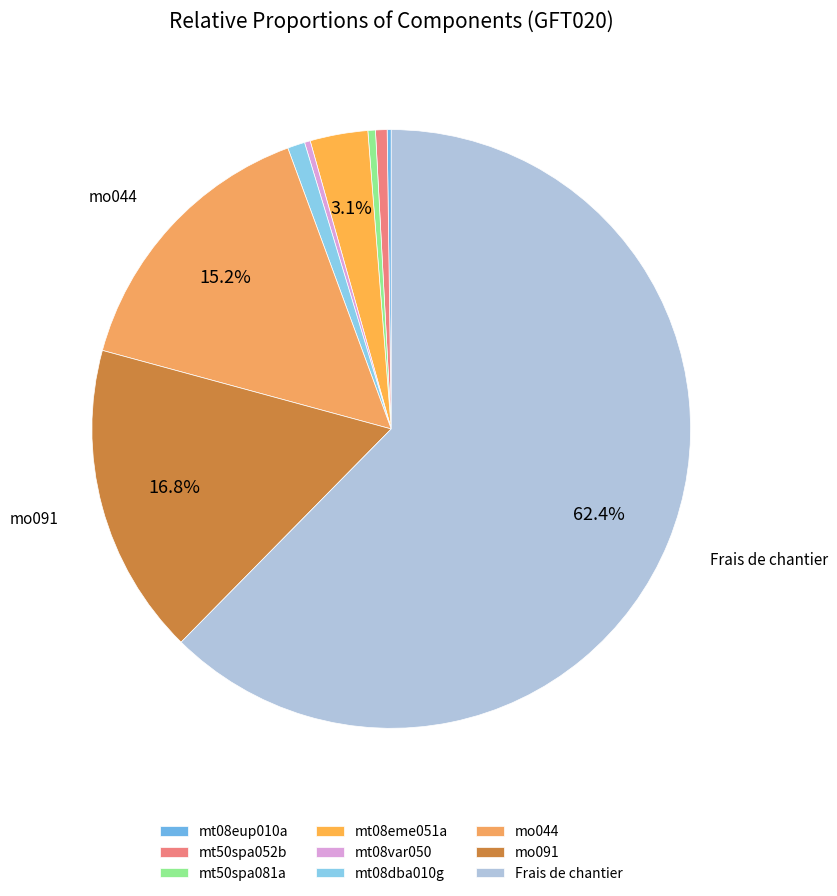

To the nearest percent, what is the difference between the largest and smallest slice percentages?

62%